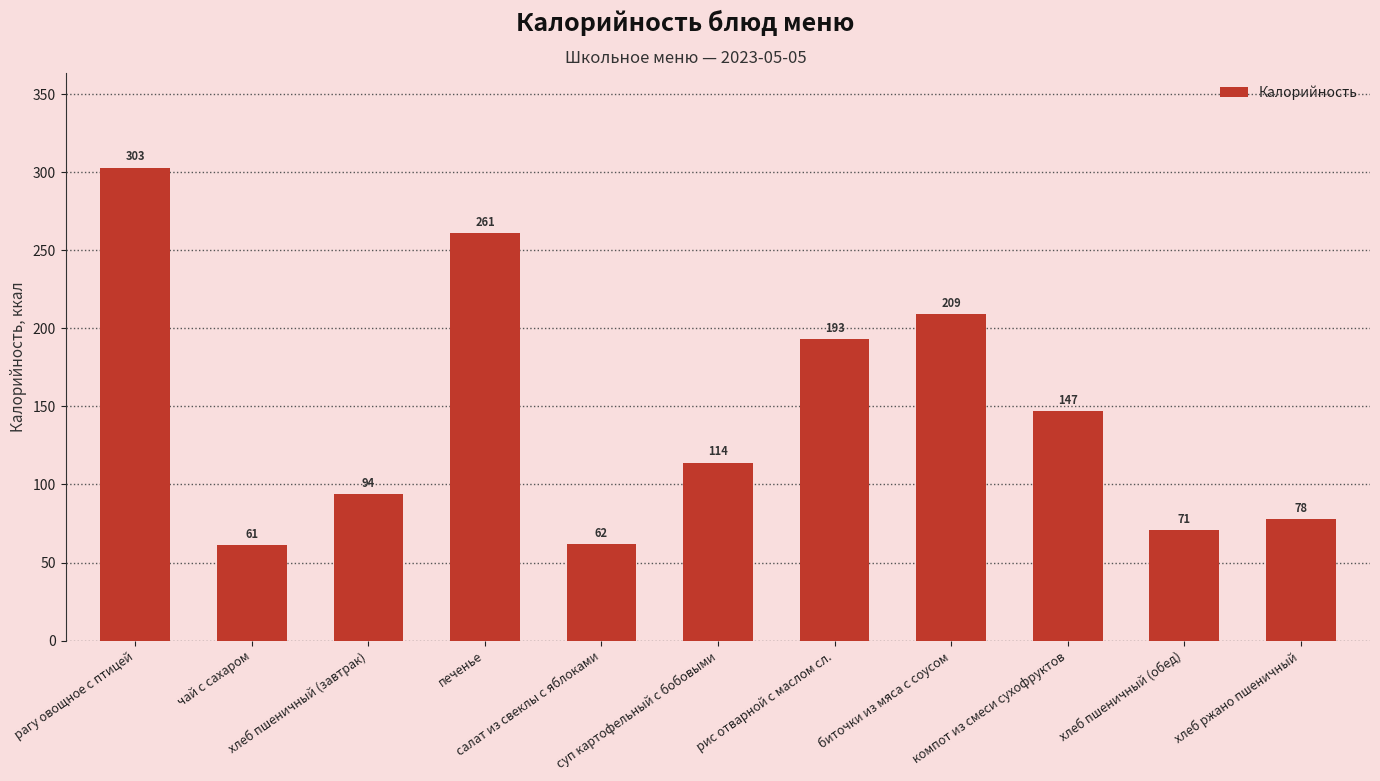

What is the difference between the second highest and second lowest values?

199